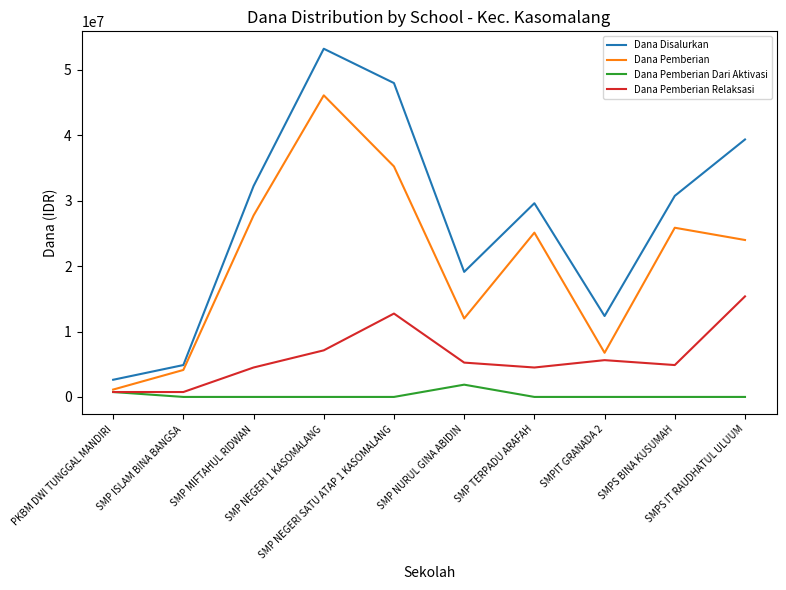

What is the sum of all Dana Pemberian Relaksasi values?

61500000